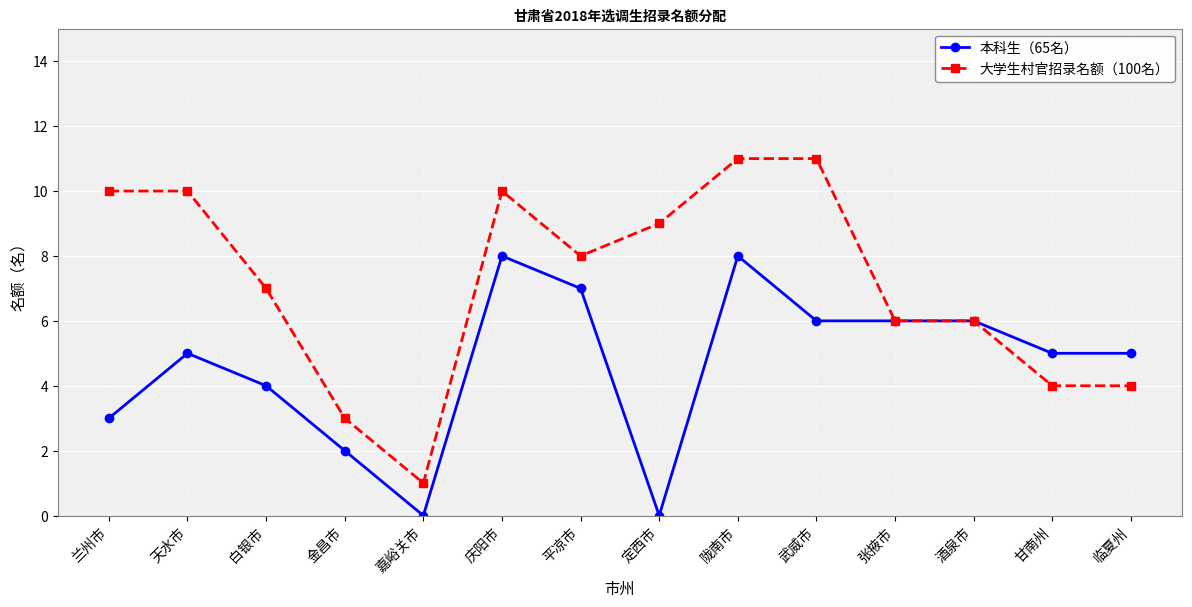

At which category does 本科生（65名） reach its first local valley?

嘉峪关市